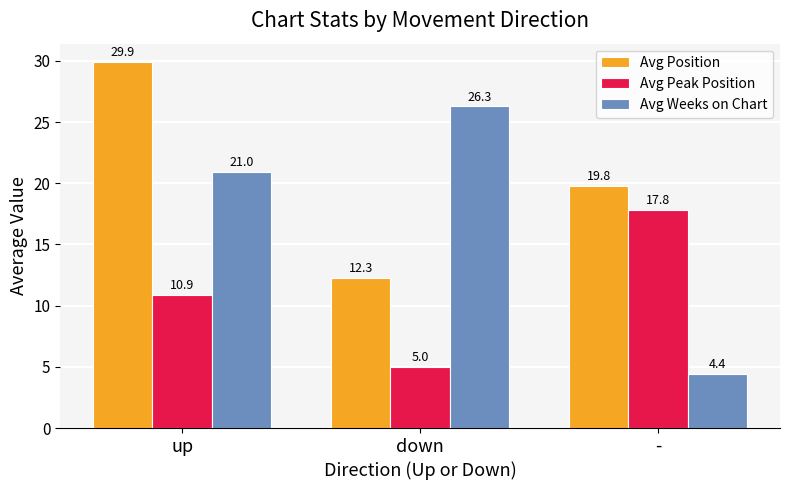

Which series changed the most between up and -?

Avg Weeks on Chart